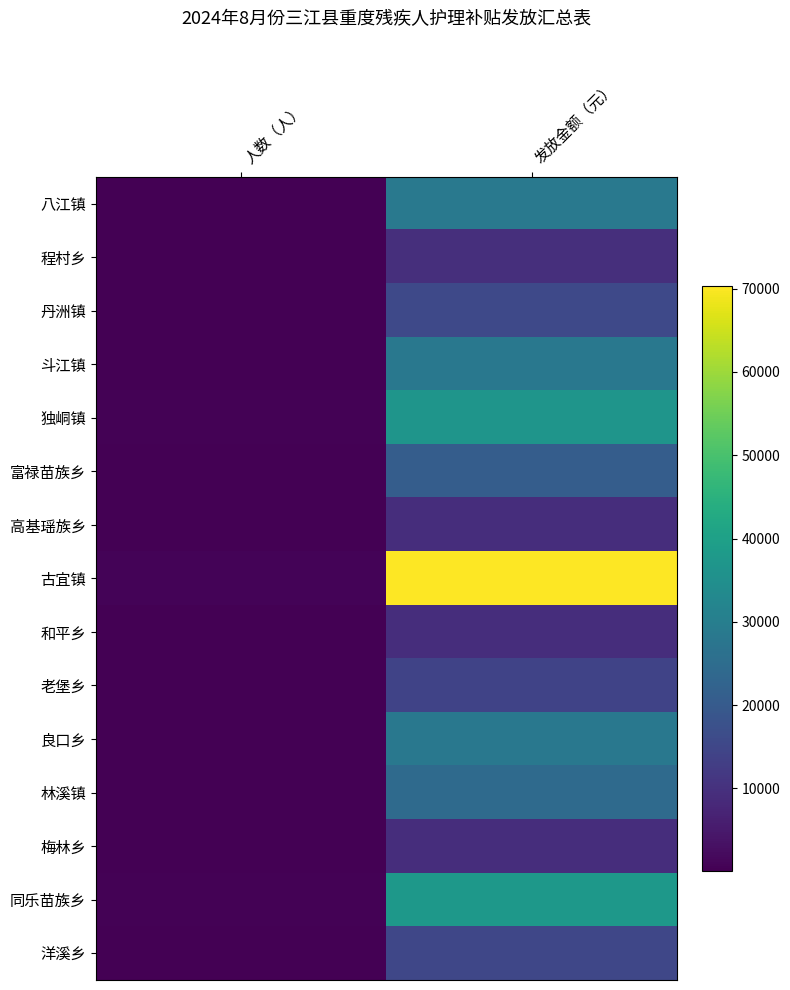

What is the difference between the highest and lowest values at 发放金额（元）?

61120